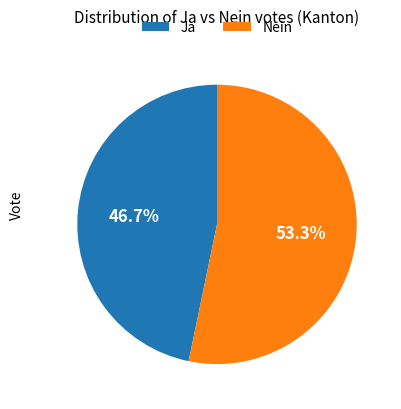

Which category has the smallest portion of the pie?

Ja